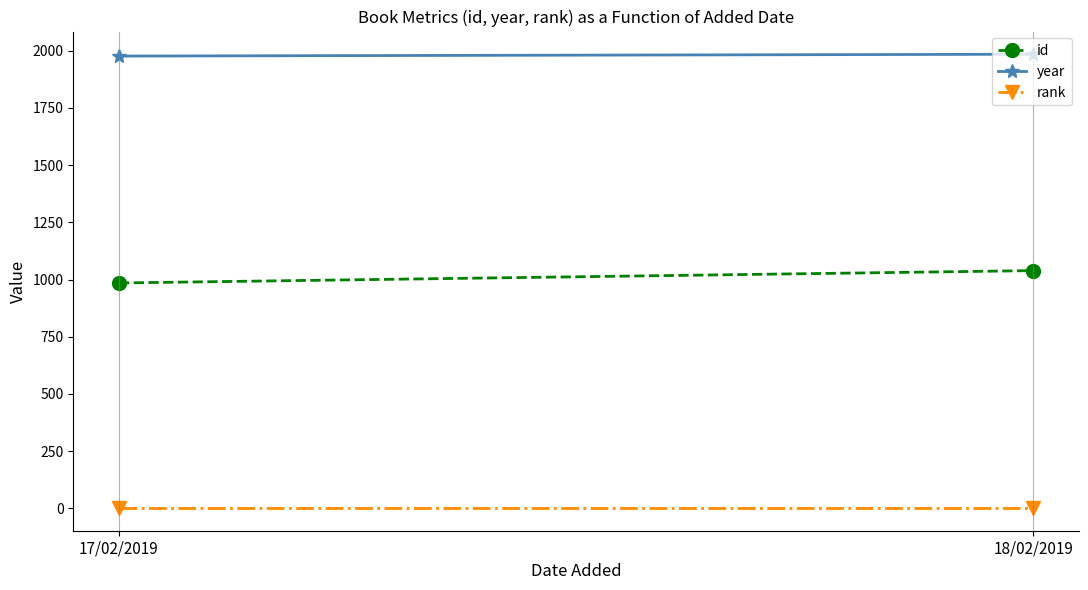

What is the sum of all year values?

3962